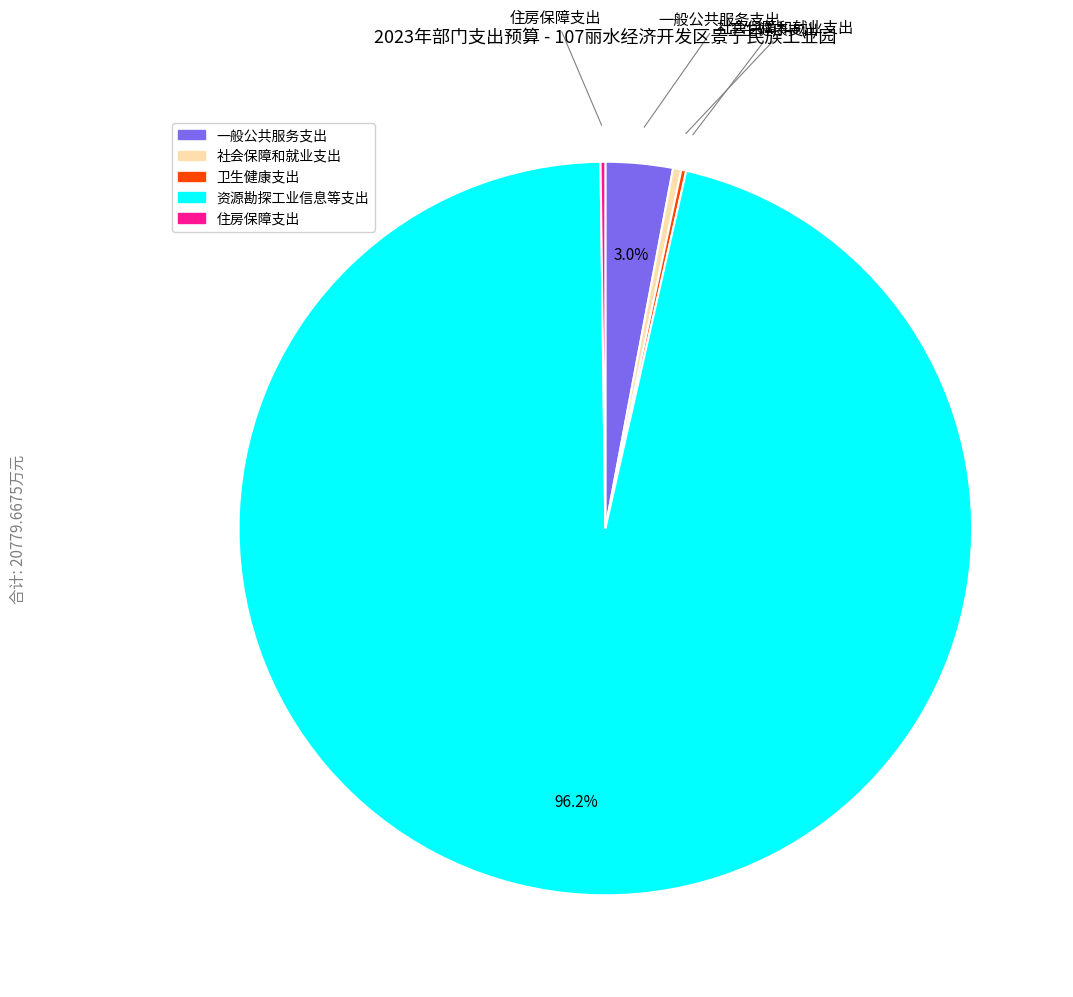

Which slice is the largest?

资源勘探工业信息等支出